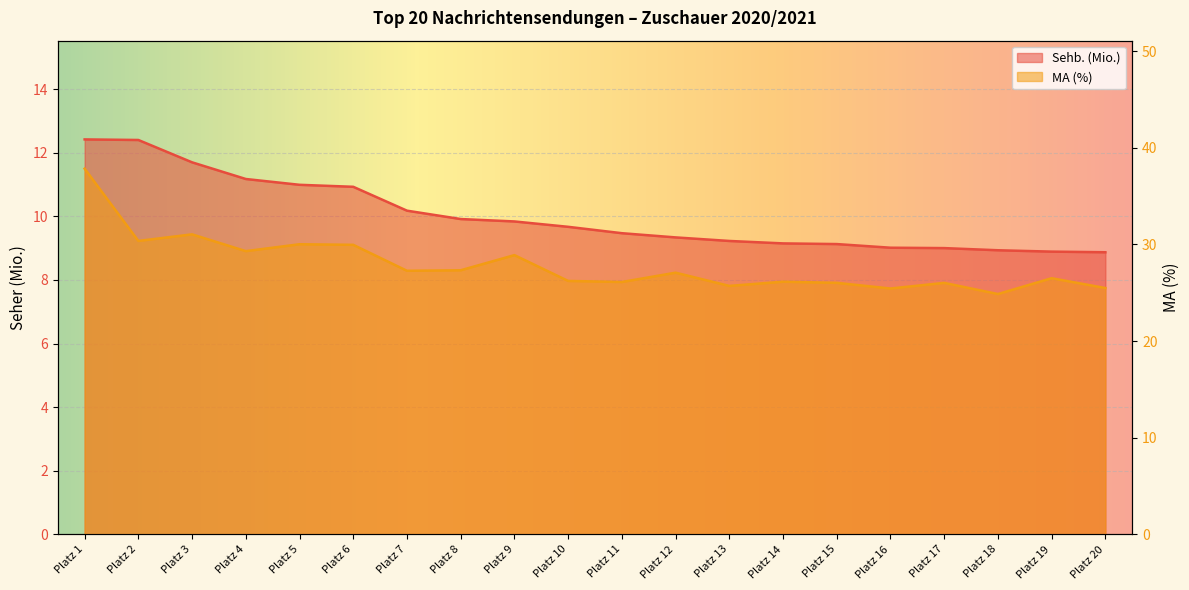

The MA (%) series shows 26.2 at Platz 10. True or false?

True